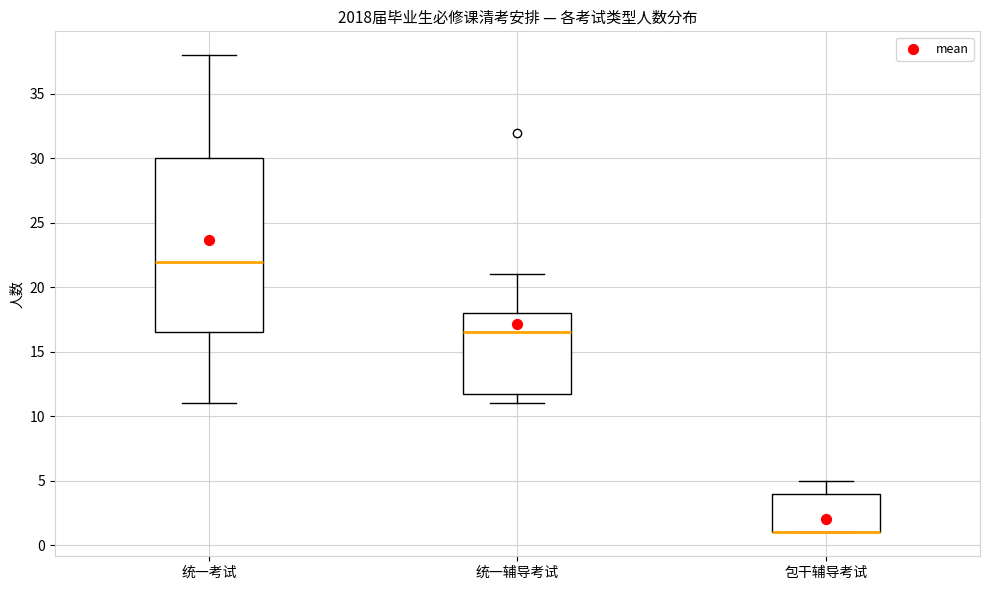

Reading left to right, read every box against the y-axis: the position of its median line, the range the box covers, and the ends of its whiskers. The values are not printed on the chart, so give them approximately, as read against the axis.

统一考试: median 22.0, box 16.5 to 30.0, whiskers 11.0 to 38.0
统一辅导考试: median 16.5, box 12.0 to 18.0, whiskers 11.0 to 21.0
包干辅导考试: median 1.0 (drawn on the box's lower edge), box 1.0 to 4.0, whiskers 1.0 to 5.0